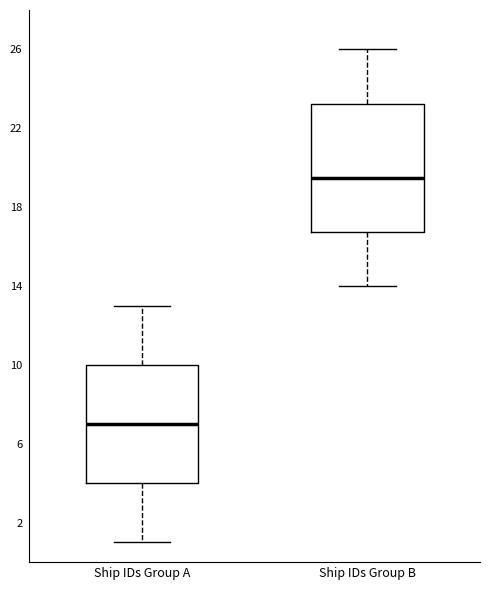

Which box's median line is the highest?

Ship IDs Group B